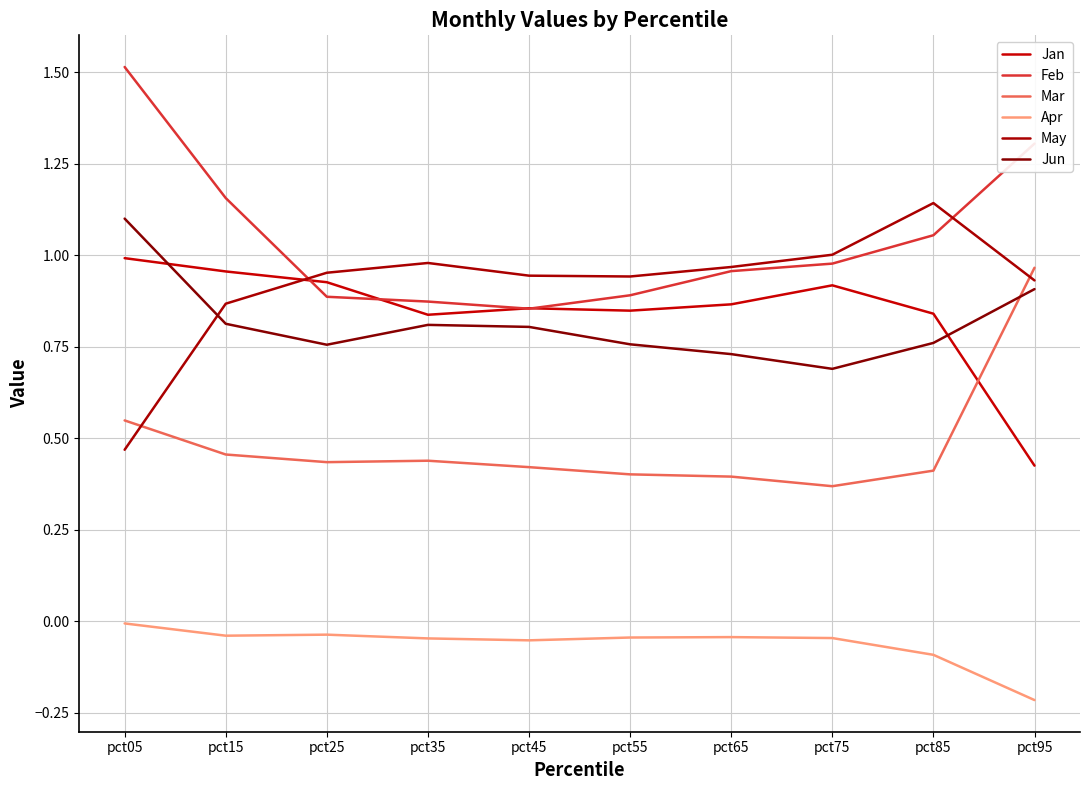

Is this an area chart (filled region under the line)?

No